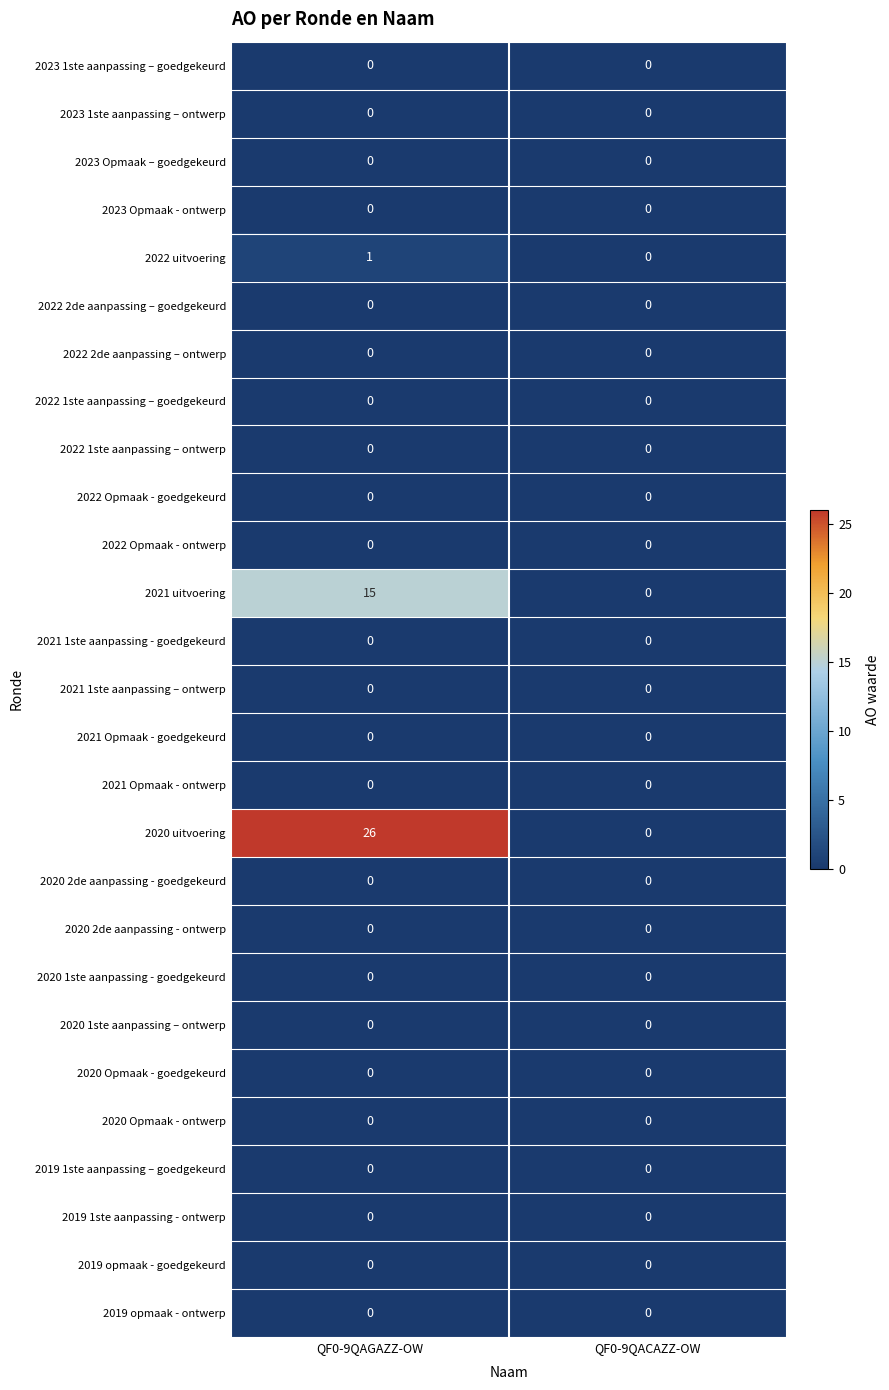

Is it true that 2023 Opmaak – goedgekeurd equals 0 at QF0-9QACAZZ-OW?

True